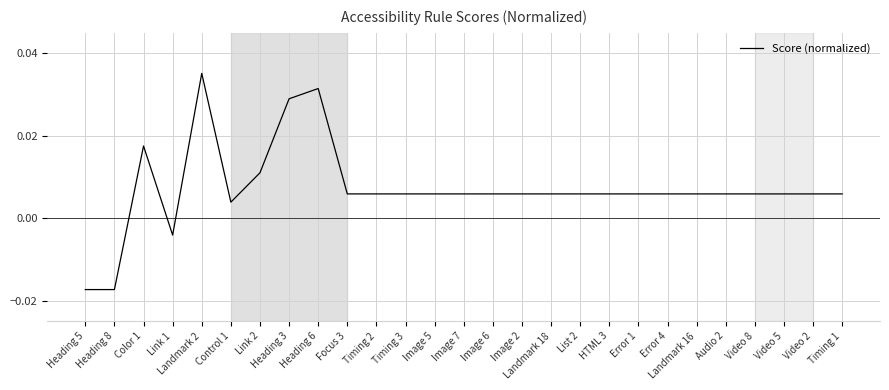

Which label corresponds to the largest value in the chart?

Landmark 2